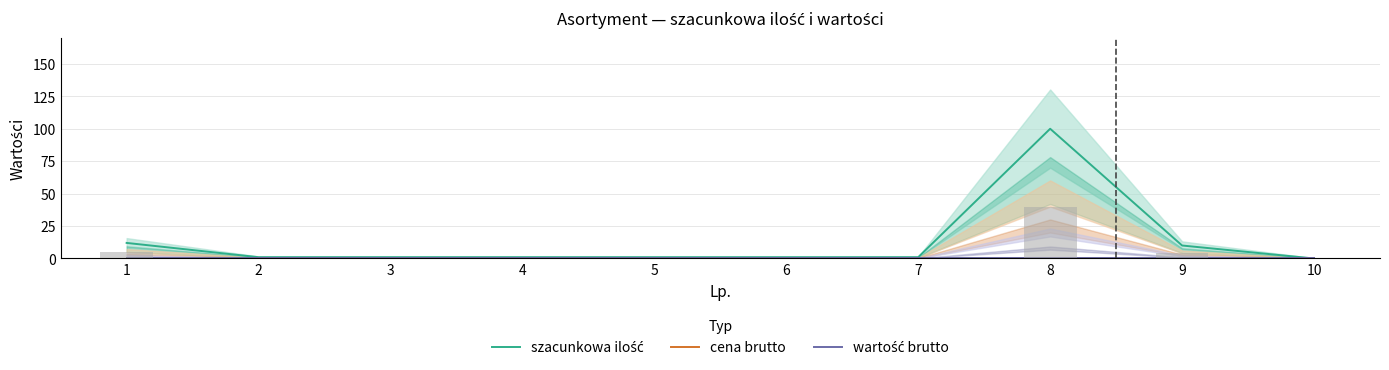

How many distinct data groups are displayed?

3